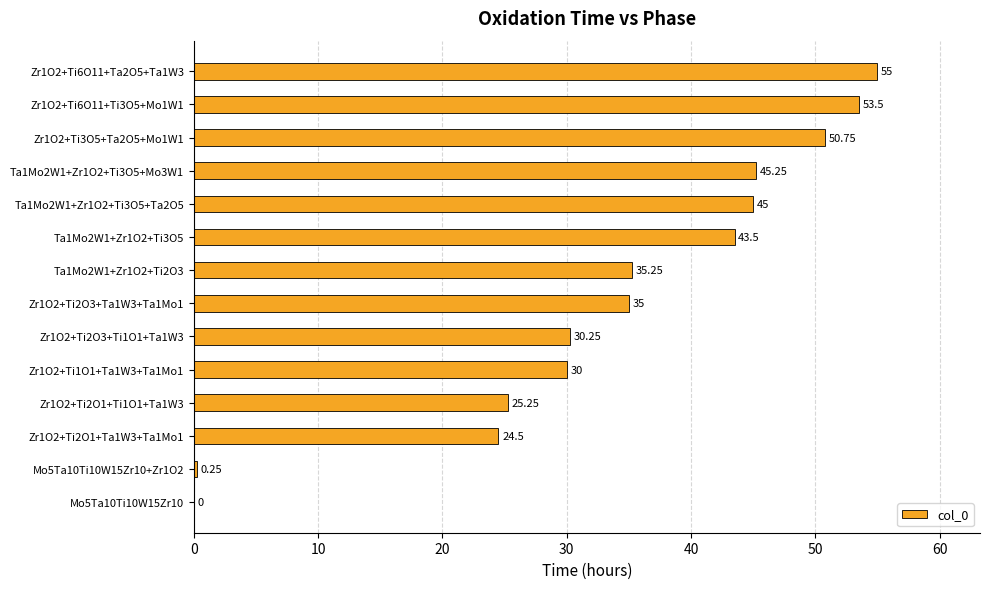

Between Mo5Ta10Ti10W15Zr10+Zr1O2 and Zr1O2+Ti1O1+Ta1W3+Ta1Mo1, which is larger?

Zr1O2+Ti1O1+Ta1W3+Ta1Mo1